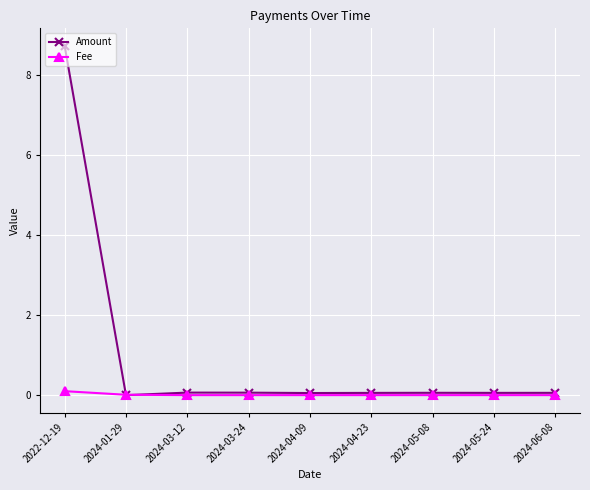

What is the average value of the Amount series?

1.0